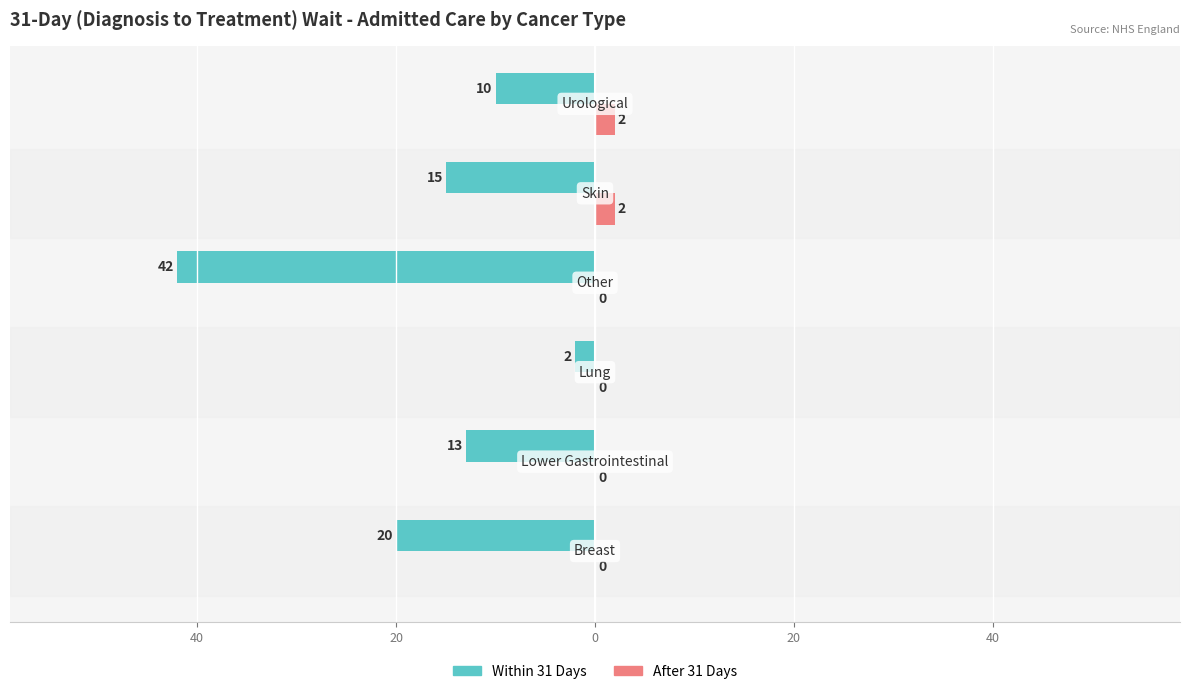

What are all the series names shown in the legend?

Within 31 Days, After 31 Days